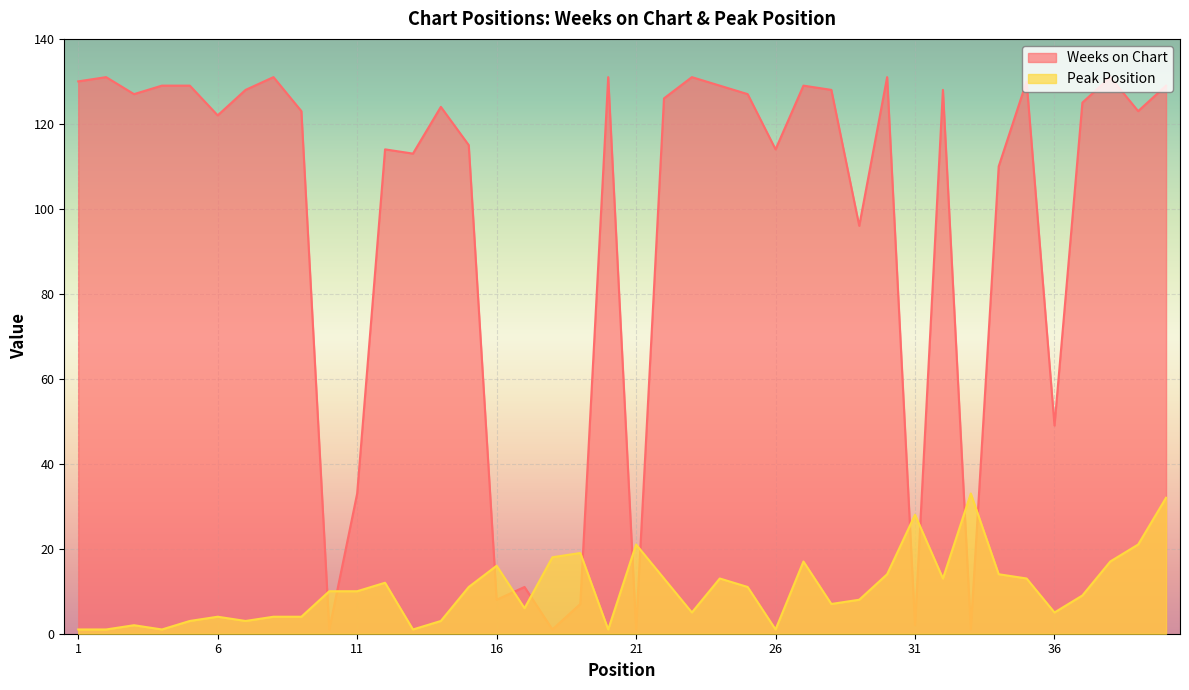

Which series changed the most between 2 and 21?

Weeks on Chart